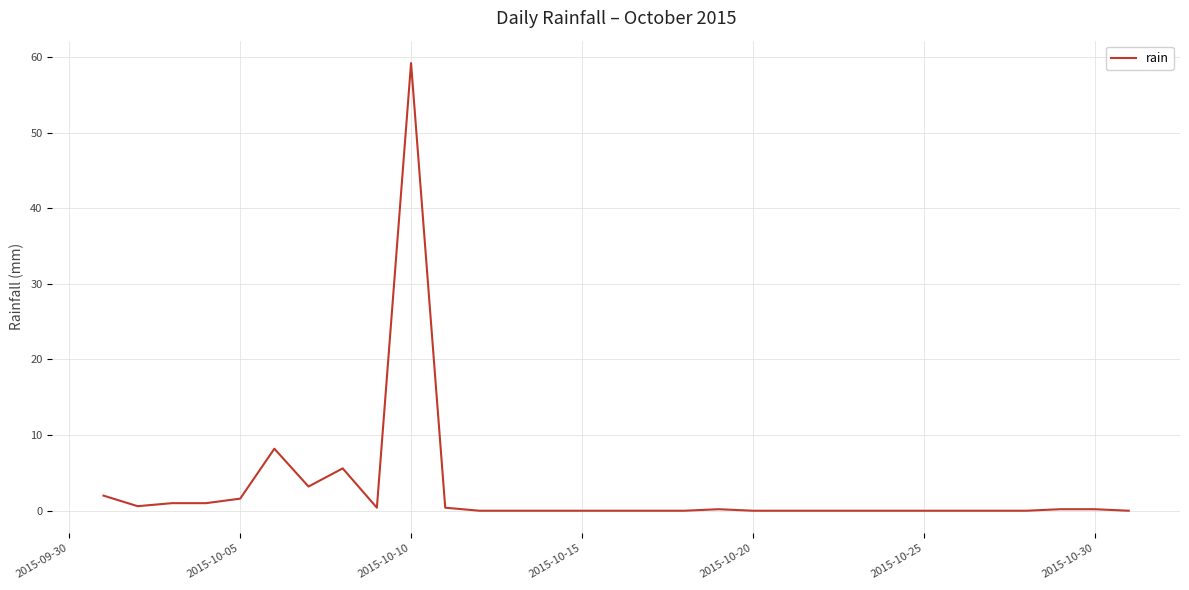

What is the difference between the second highest and minimum values?

8.2